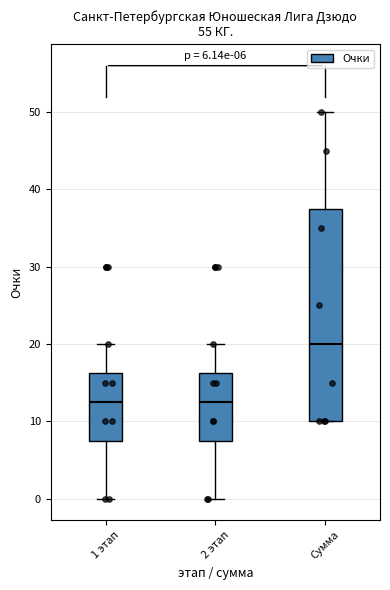

Which box is the tallest, from its lower edge to its upper edge?

Сумма